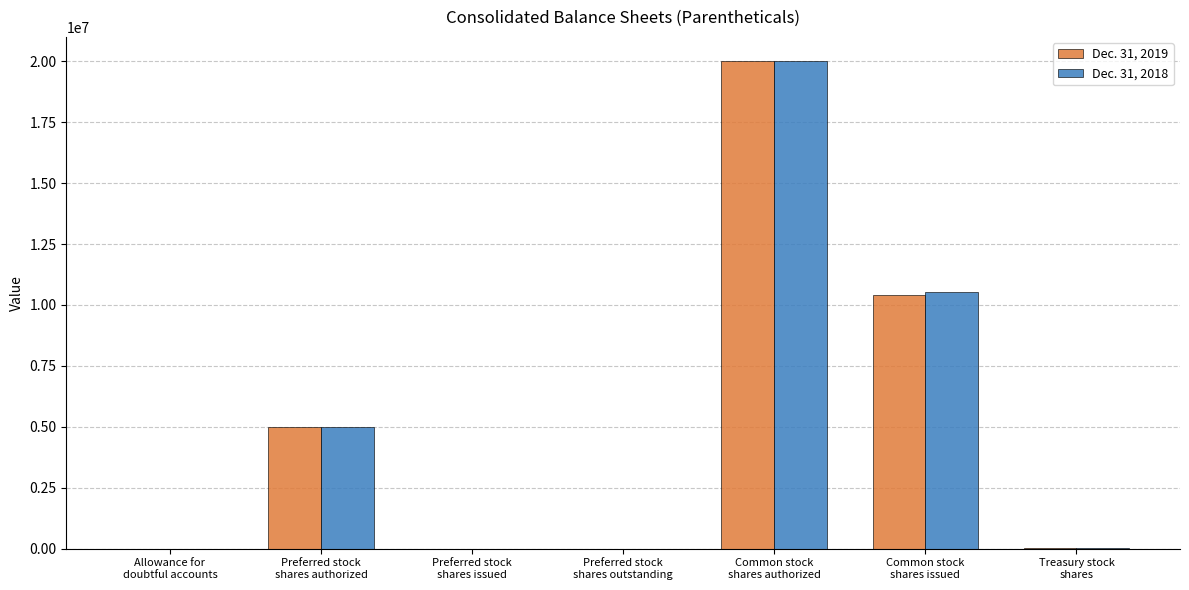

Does the chart contain stacked bars?

No